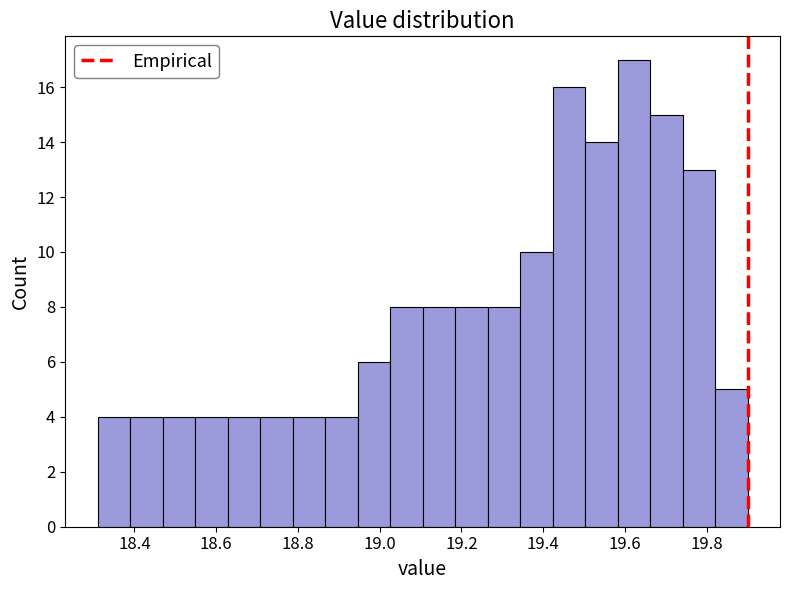

Read against the x-axis, roughly where is the centre of the tallest bar?

19.62